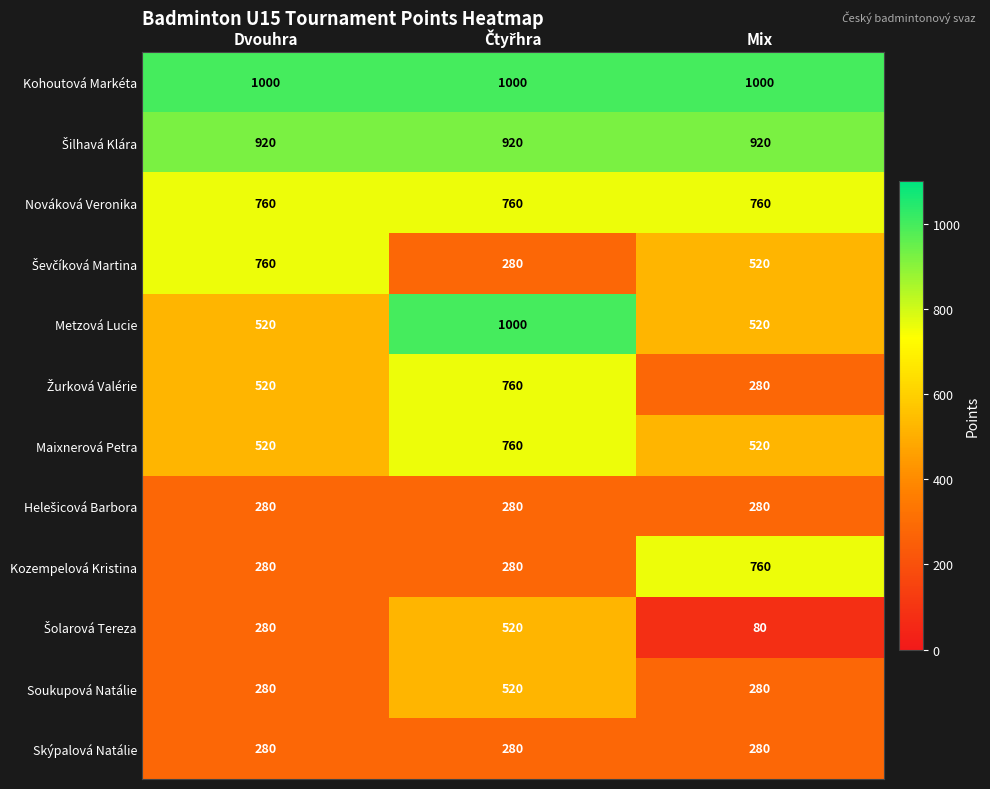

What is the total value across all series at Mix?

6200